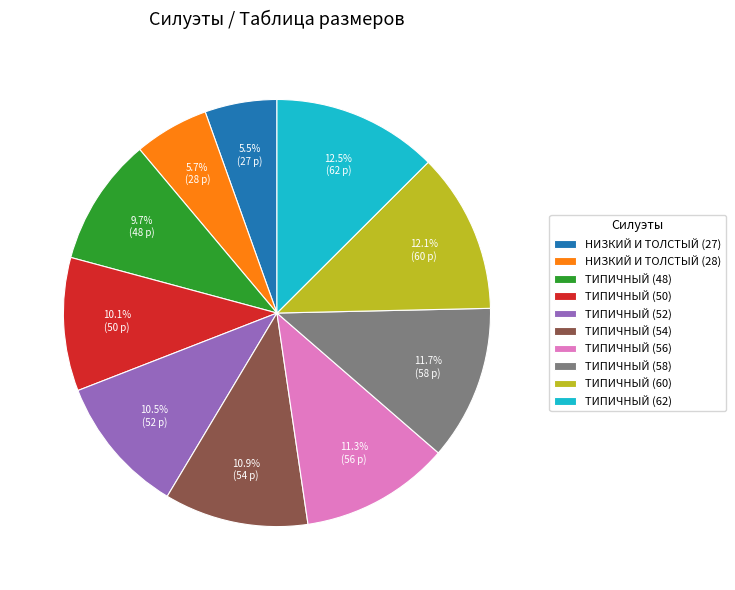

Do ТИПИЧНЫЙ (58) and ТИПИЧНЫЙ (54) together represent more than half of the pie?

No